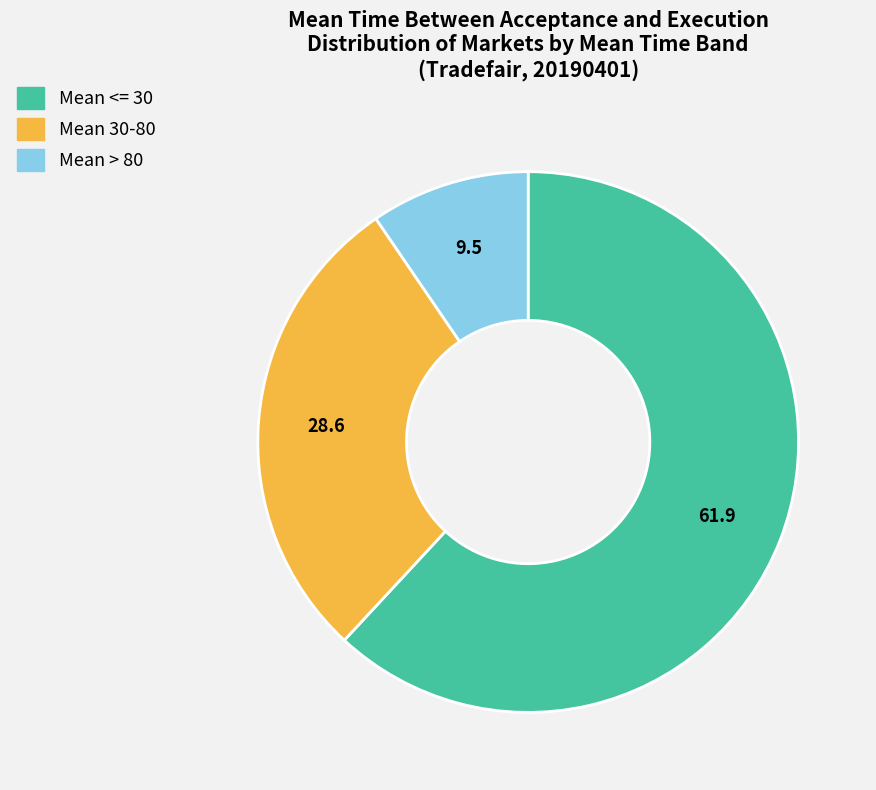

Does any single category account for the majority?

Yes